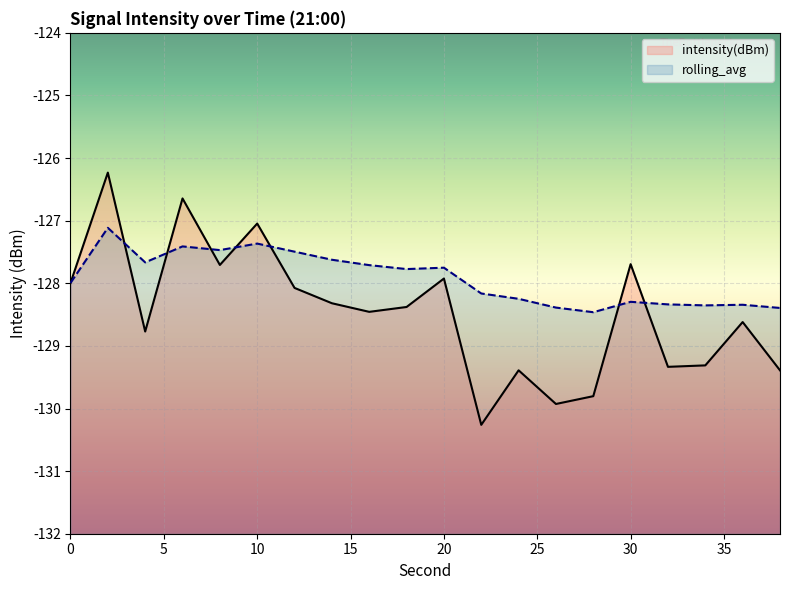

Which series ends up on top after the final intersection of intensity(dBm) and rolling_avg?

rolling_avg